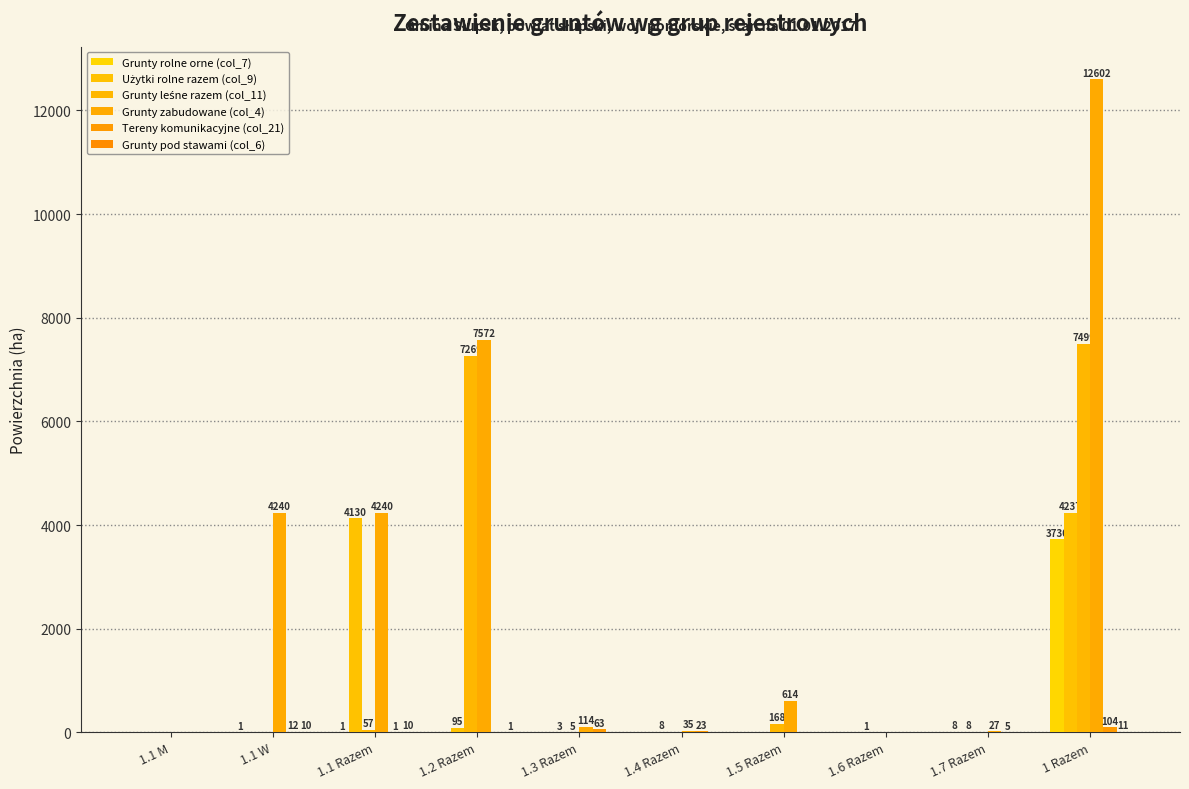

True or false: Grunty zabudowane (col_4) has a value of 204 at 1.3 Razem.

False